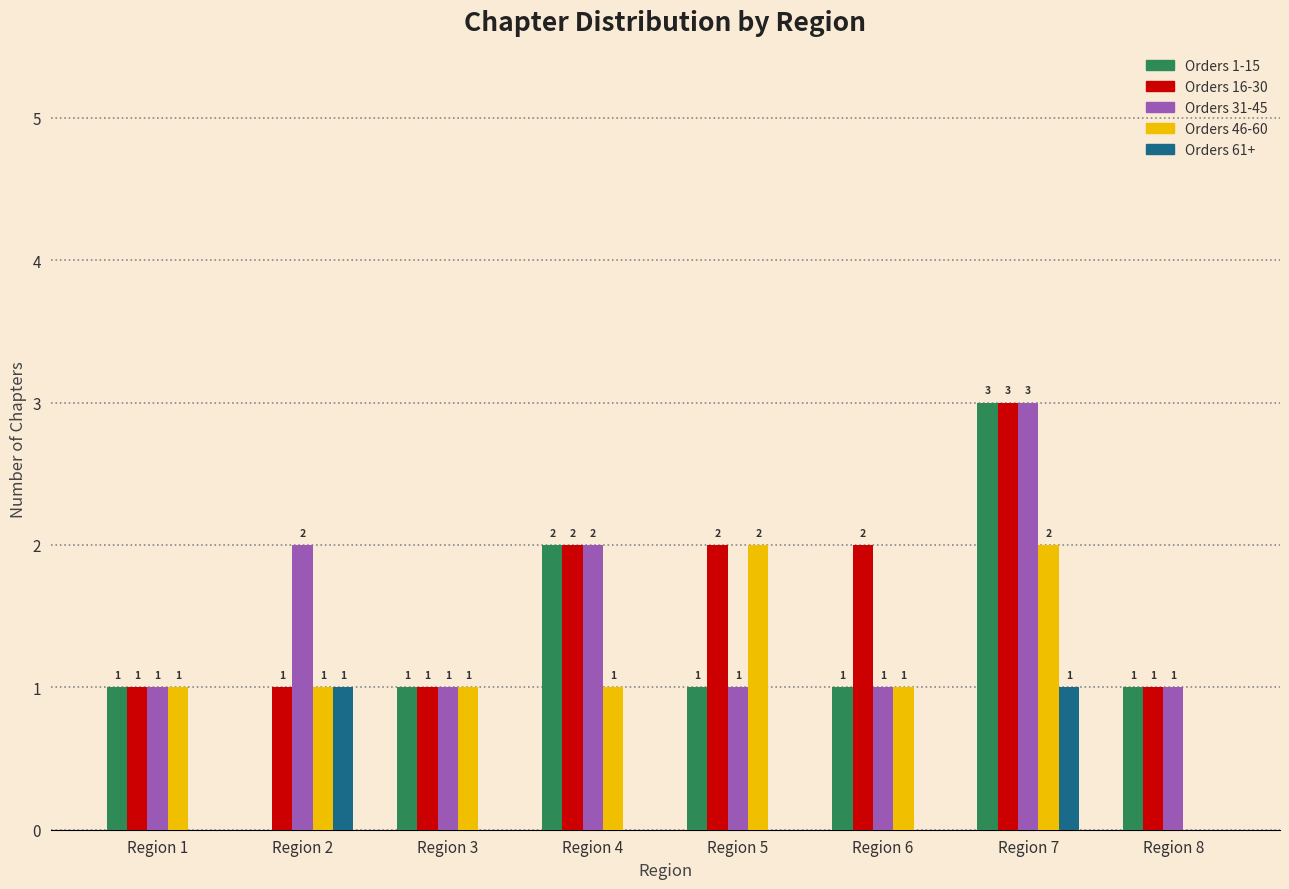

What is the maximum value shown in the chart?

3